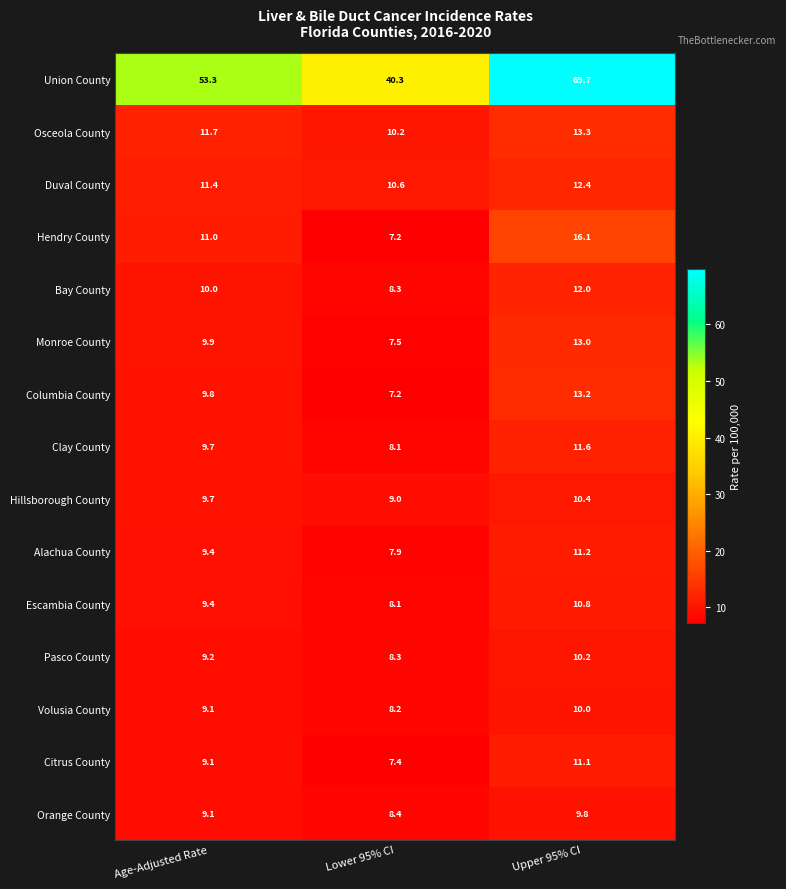

What is the sum of the Columbia County values at Age-Adjusted Rate and Lower 95% CI?

17.0